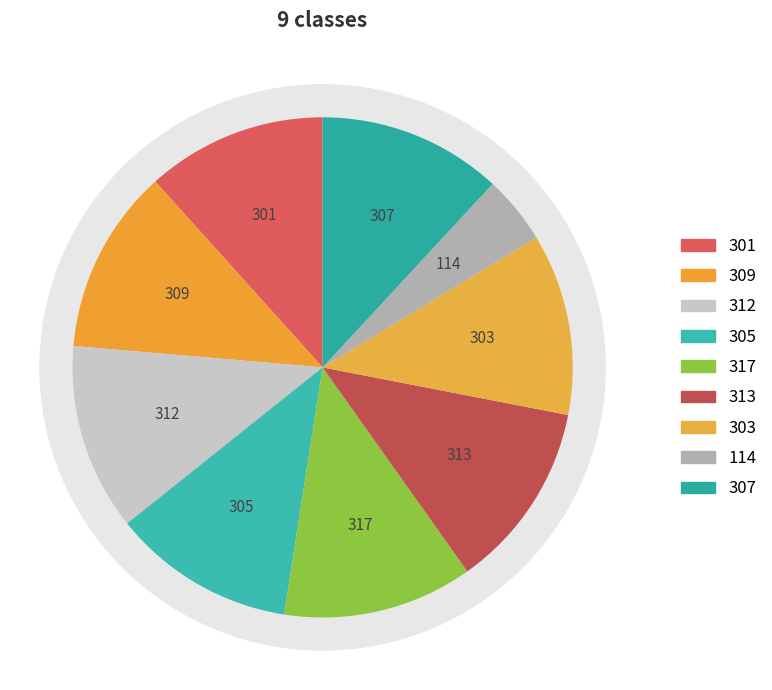

To the nearest percent, what percentage of the pie is 114?

4%